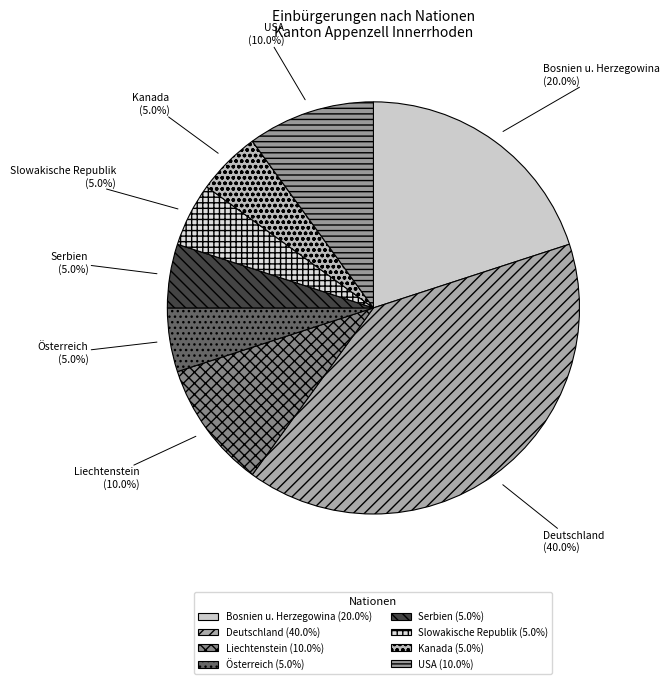

How many segments does this pie chart have?

8